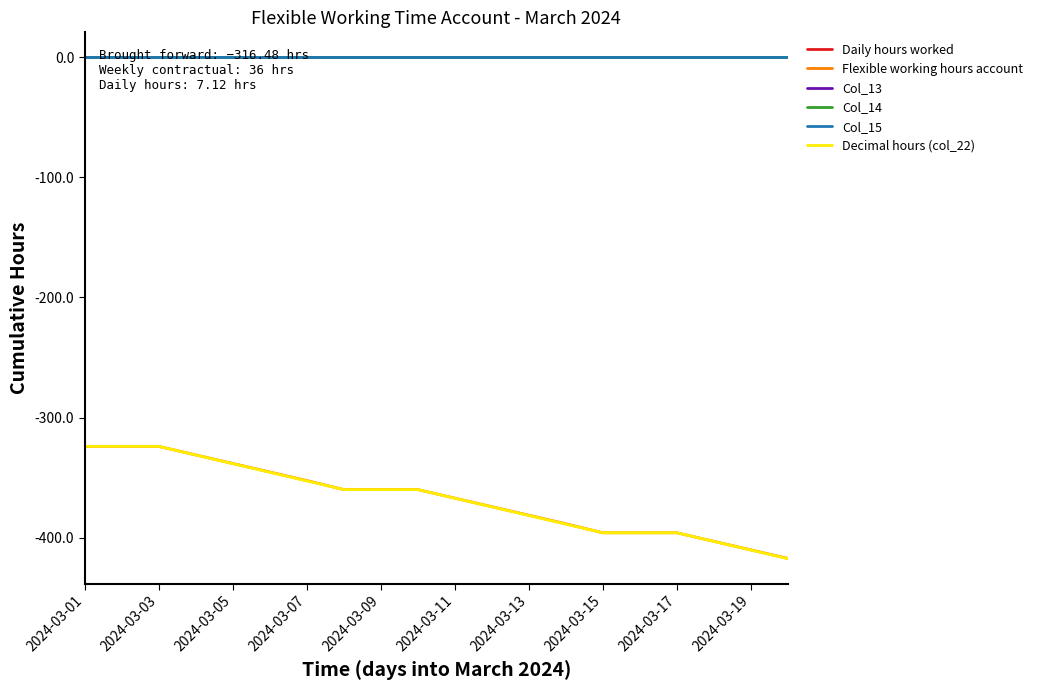

What is the minimum value for Decimal hours (col_22)?

-417.6